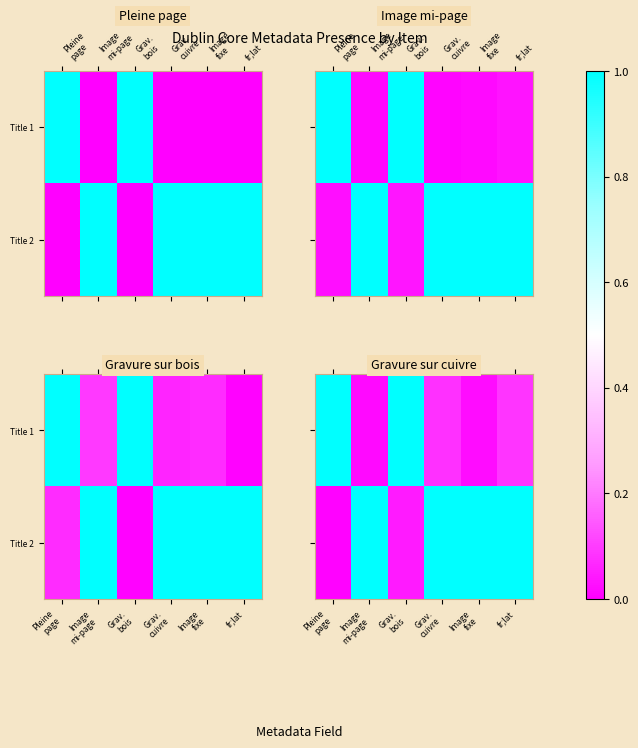

Where is Title 1 nearest to the value 0?

Image mi-page